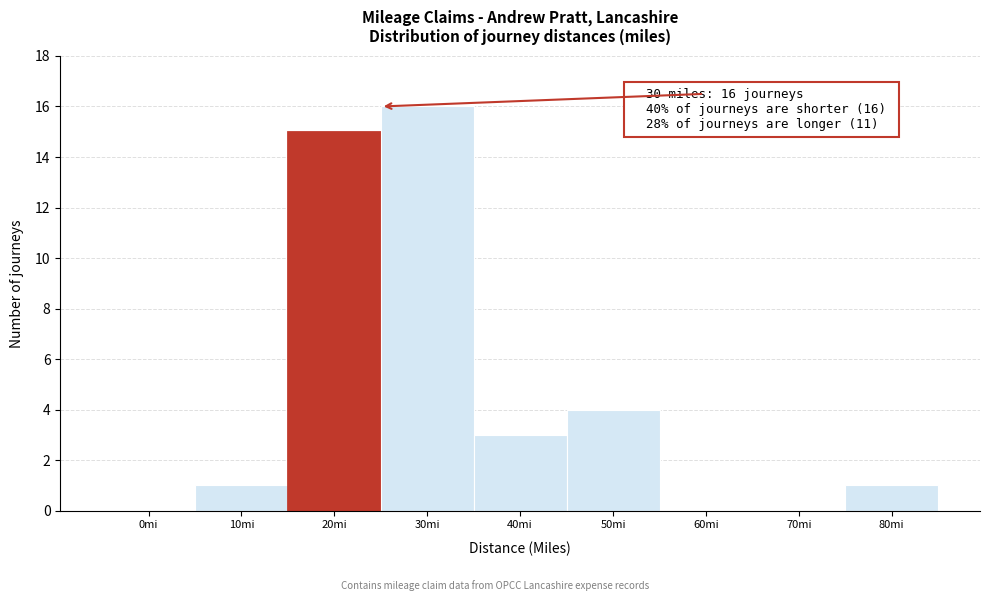

Reading left to right, transcribe all the data shown in this chart.

0mi=0	10mi=1	20mi=15	30mi=16	40mi=3	50mi=4	60mi=0	70mi=0	80mi=1